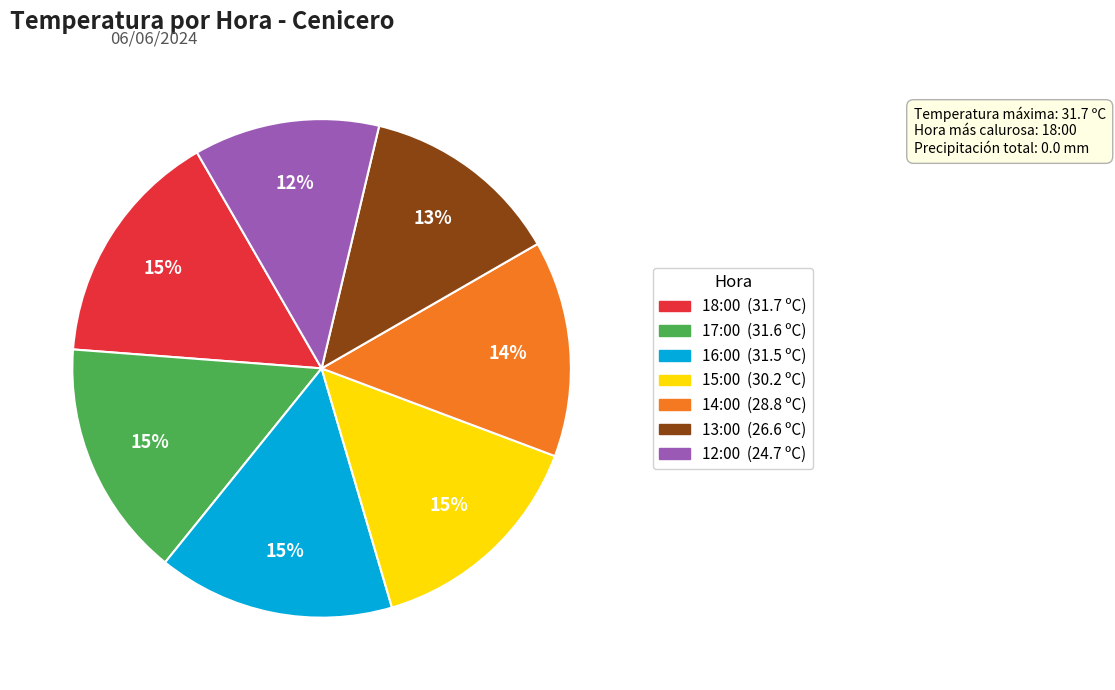

Does 16:00 account for over 50% of the chart?

No